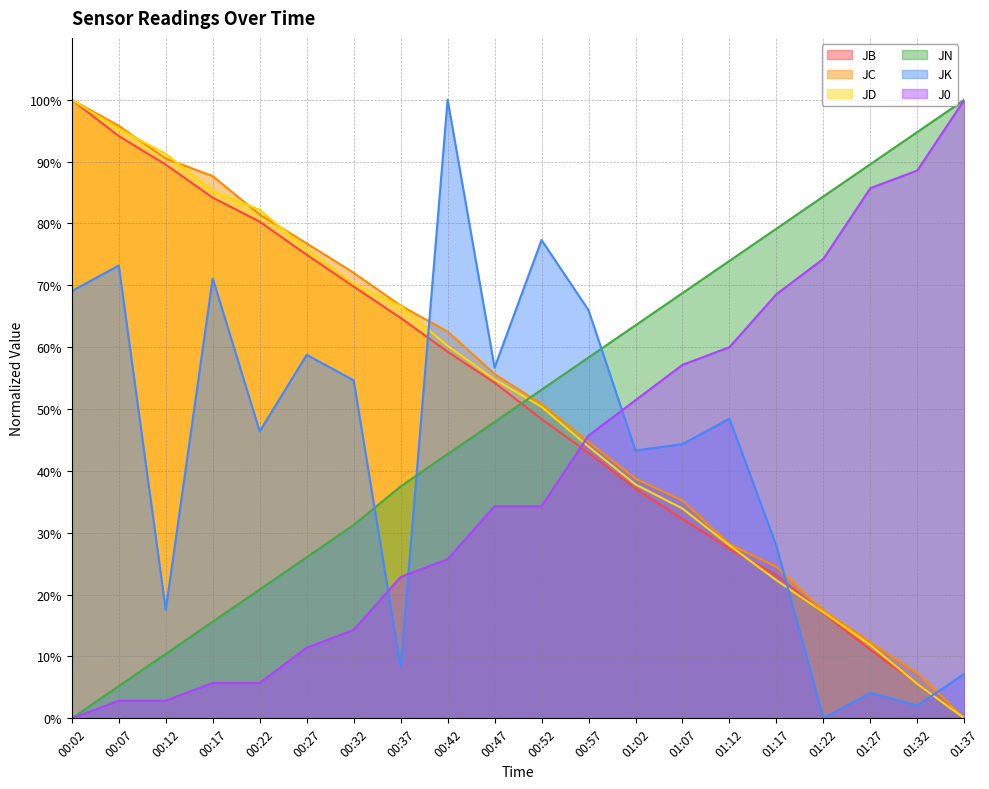

True or false: JD has more than 1 interior local peaks.

False